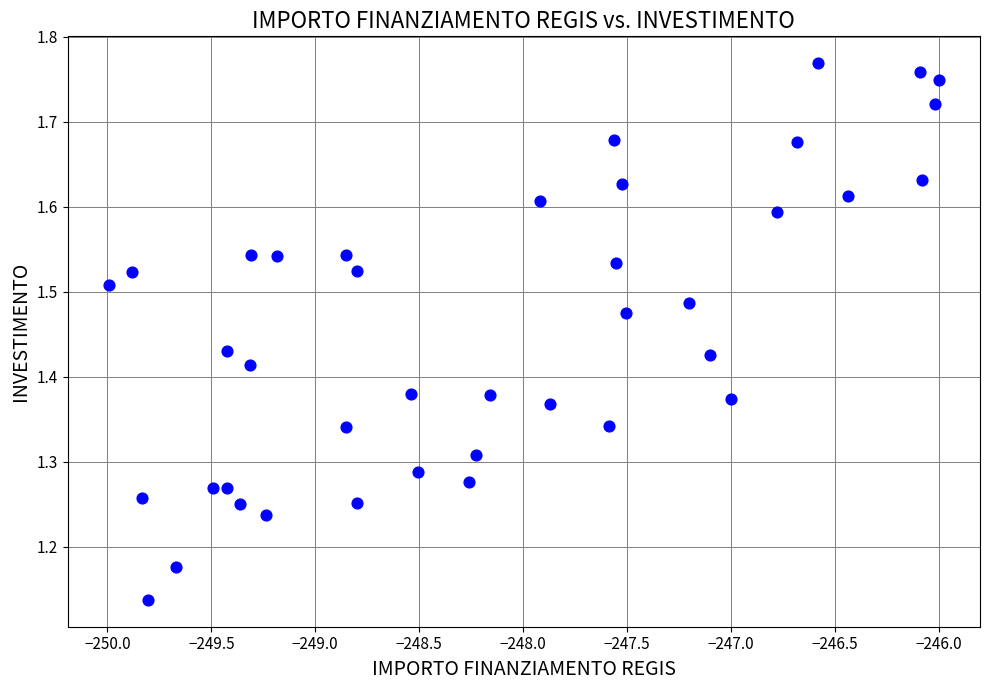

What is the range of X values (max minus min)?

4.0